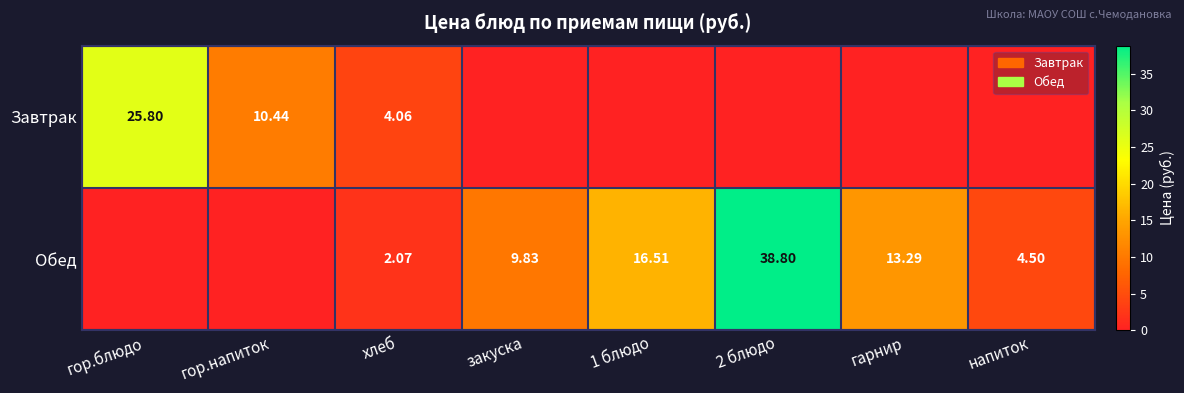

Rank the series by their maximum value, from highest to lowest.

Обед, Завтрак